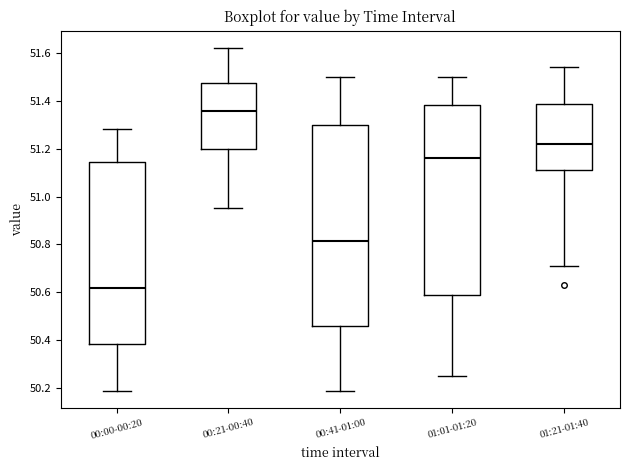

Reading left to right, read every box against the y-axis: the position of its median line, the range the box covers, and the ends of its whiskers. The values are not printed on the chart, so give them approximately, as read against the axis.

00:00-00:20: median 50.62, box 50.38 to 51.14, whiskers 50.20 to 51.28
00:21-00:40: median 51.36, box 51.20 to 51.48, whiskers 50.96 to 51.62
00:41-01:00: median 50.82, box 50.46 to 51.30, whiskers 50.20 to 51.50
01:01-01:20: median 51.16, box 50.60 to 51.38, whiskers 50.26 to 51.50
01:21-01:40: median 51.22, box 51.12 to 51.38, whiskers 50.72 to 51.54